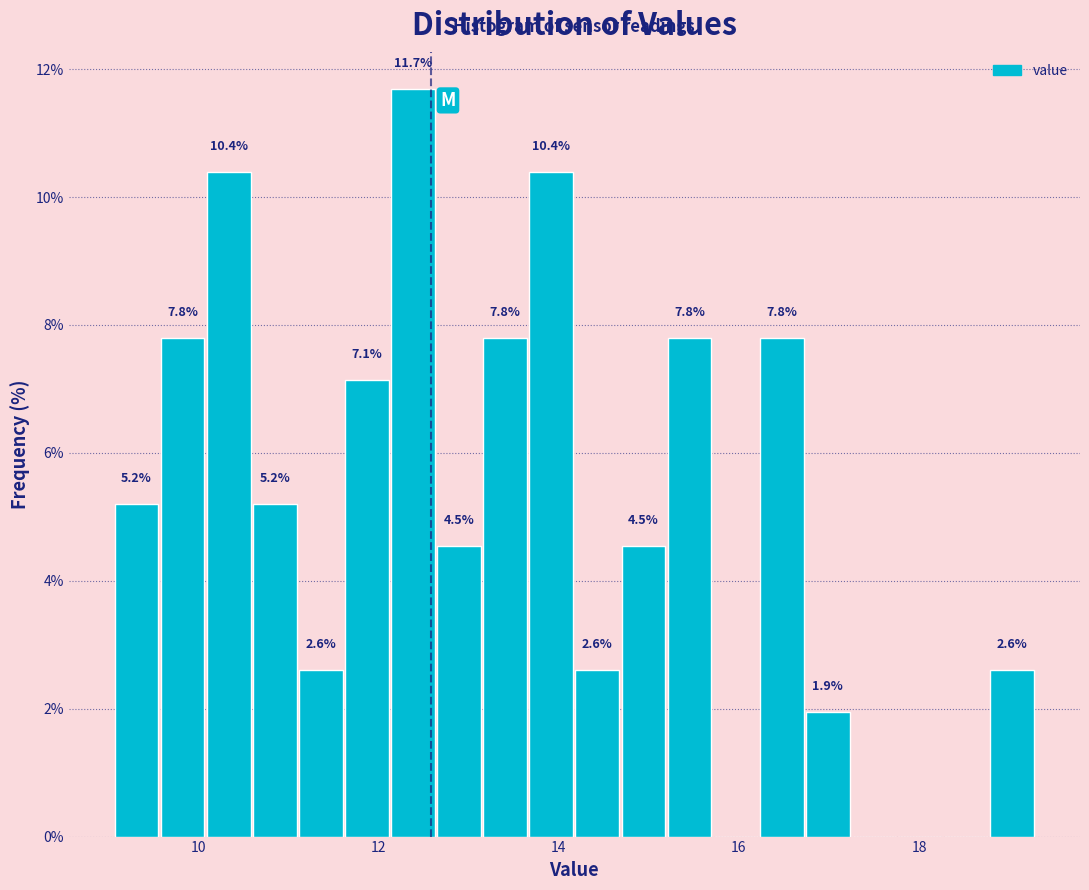

Read against the x-axis, roughly where is the centre of the tallest bar?

12.4